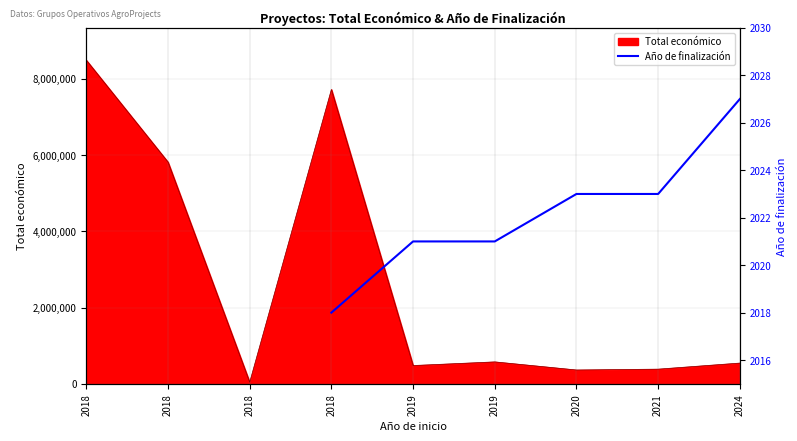

Where does the data first go above 2021?

2020